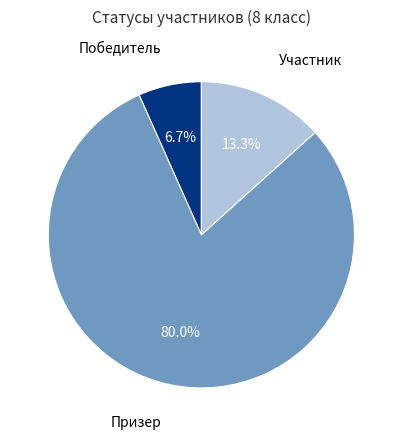

Is there any slice that represents more than half of the pie?

Yes